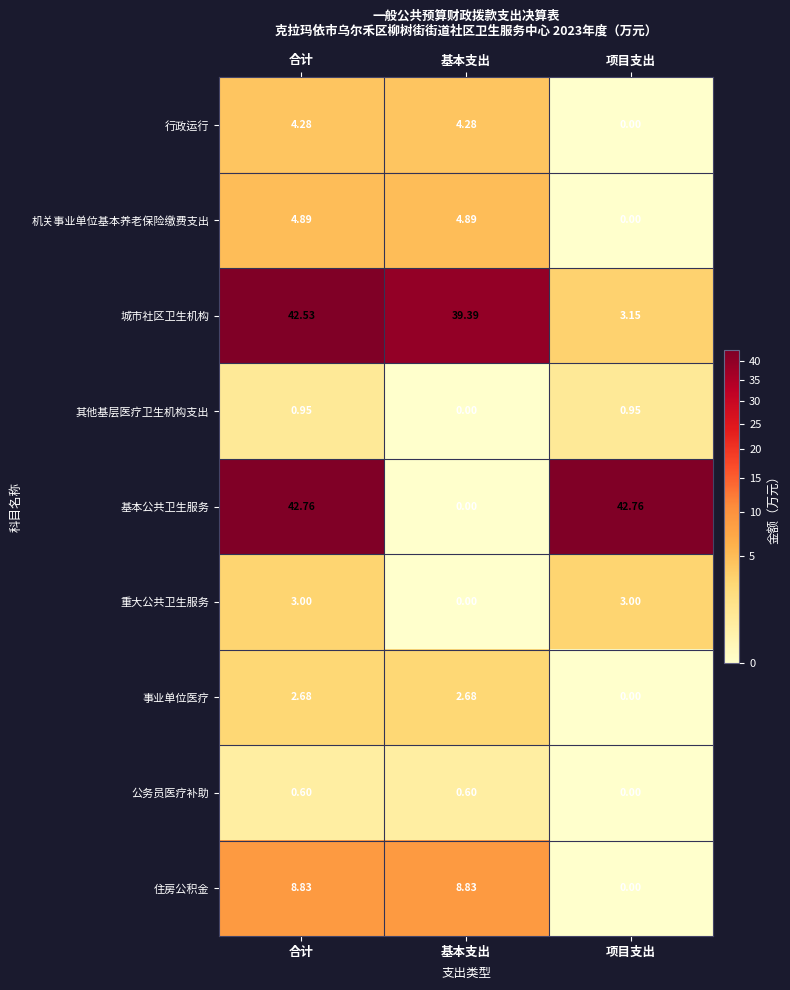

Between 合计 and 项目支出, which series saw the biggest shift?

城市社区卫生机构